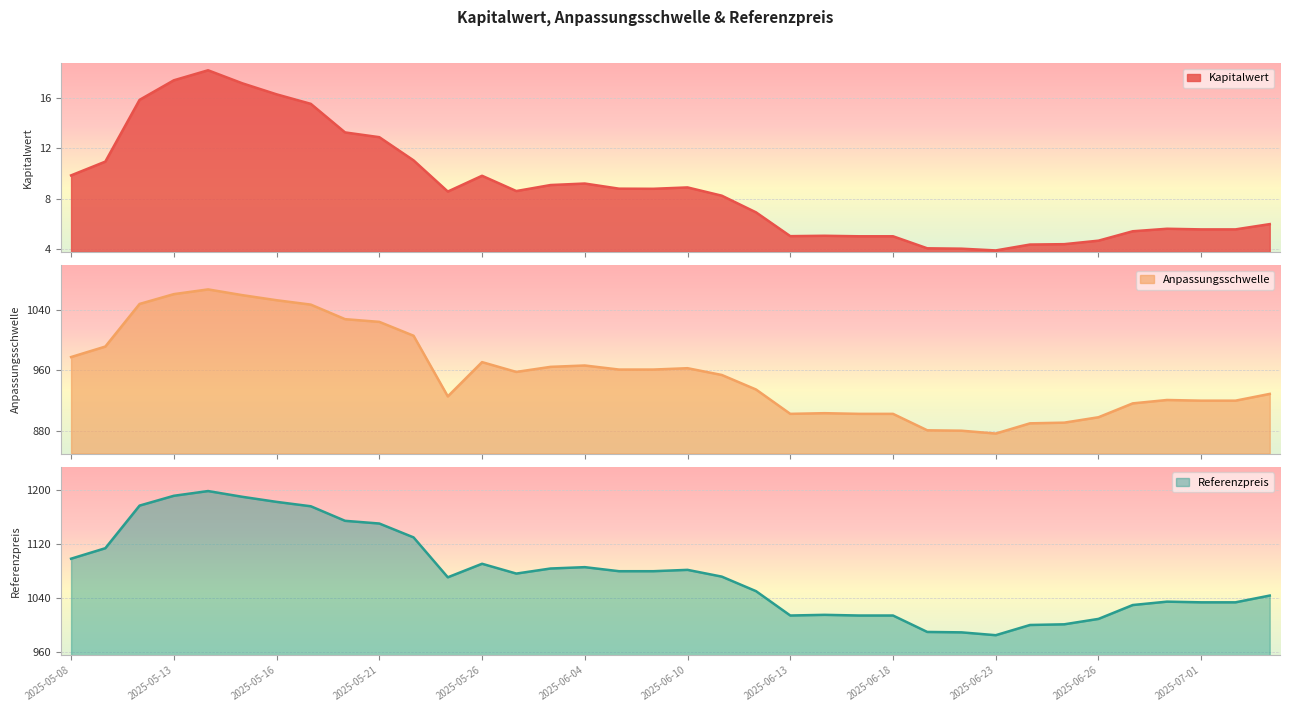

Does the chart display data point markers on the line(s)?

No